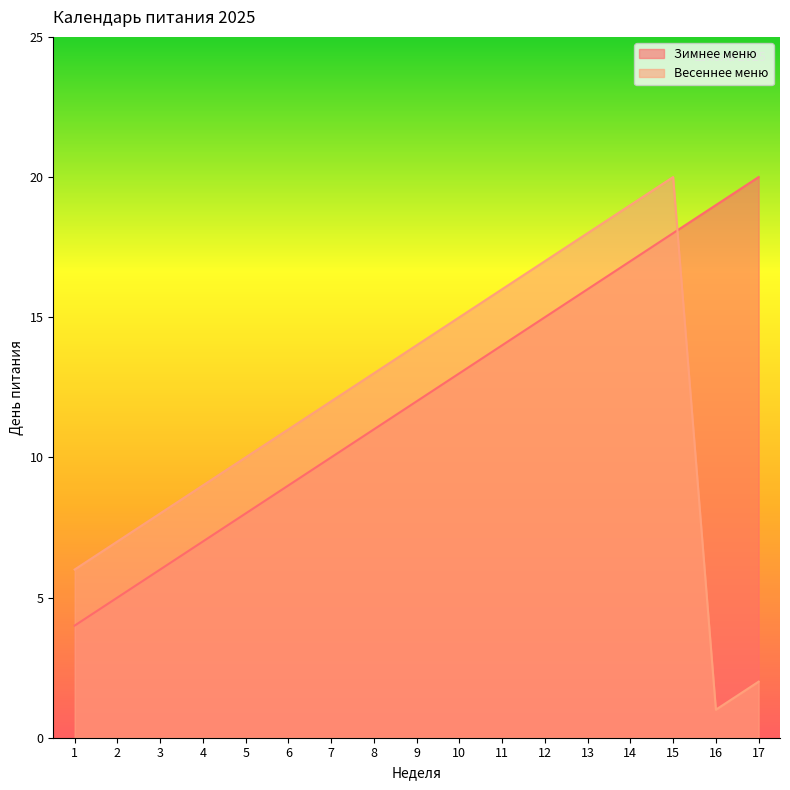

Between 7 and 9, which is larger?

9